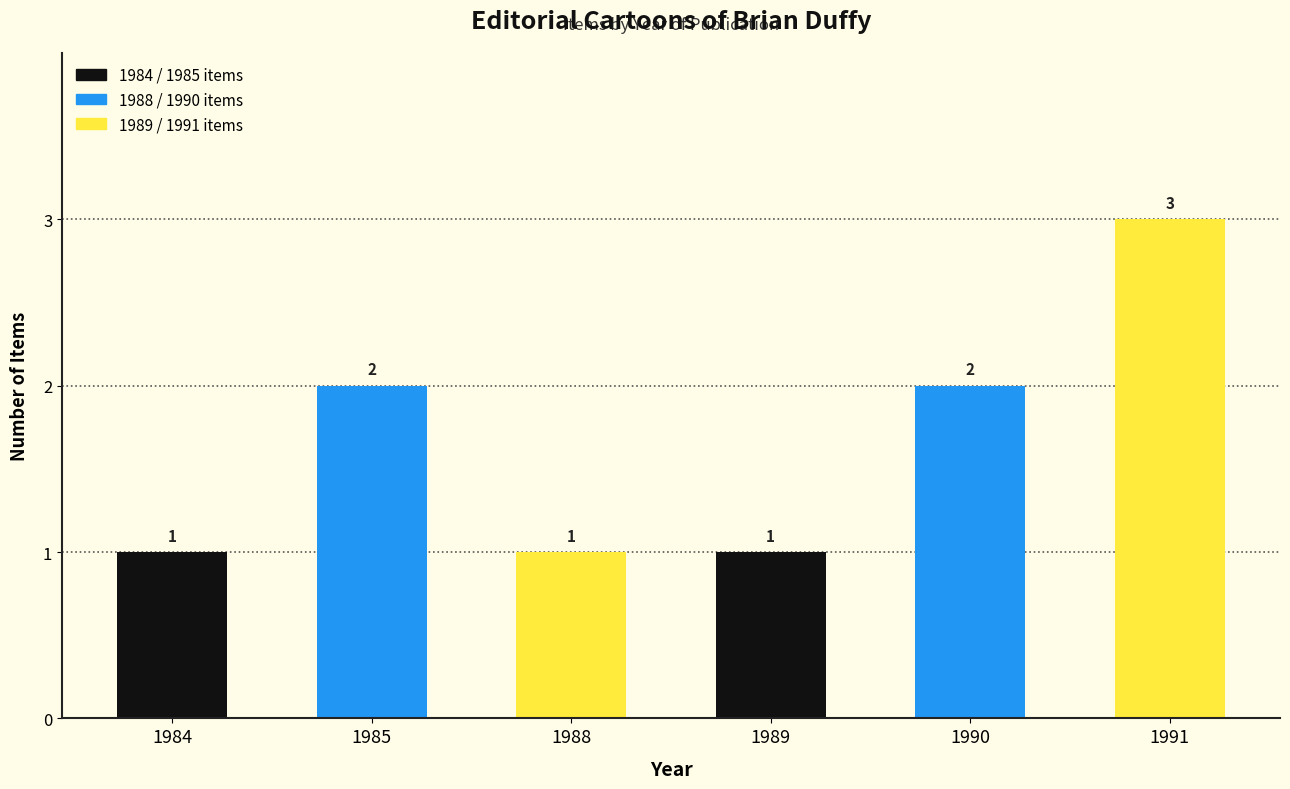

How many values are below 2?

3